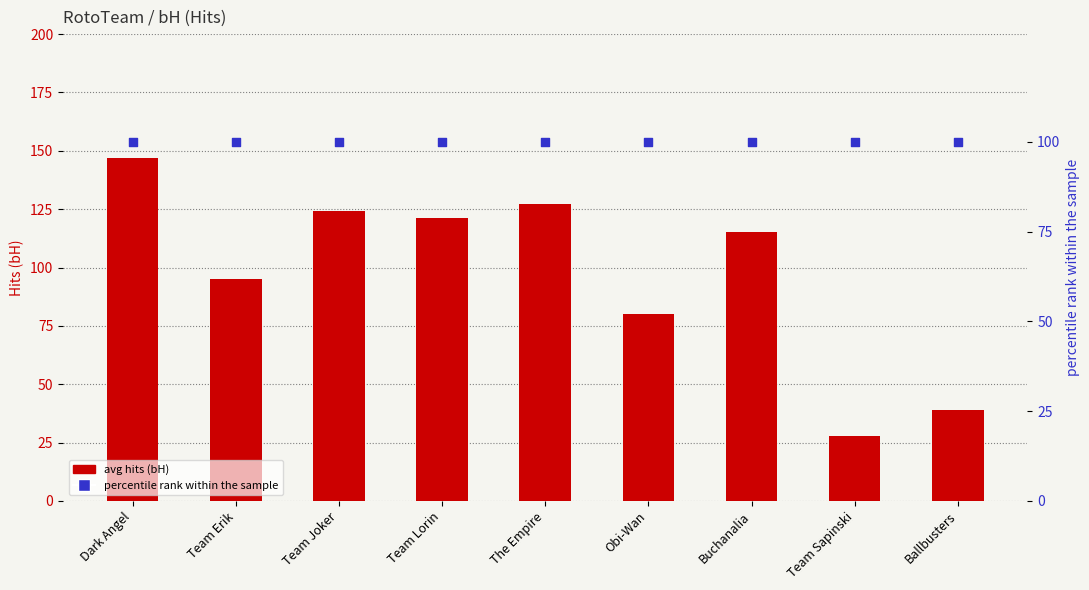

Which series has the widest spread of Y values?

avg hits (bH)